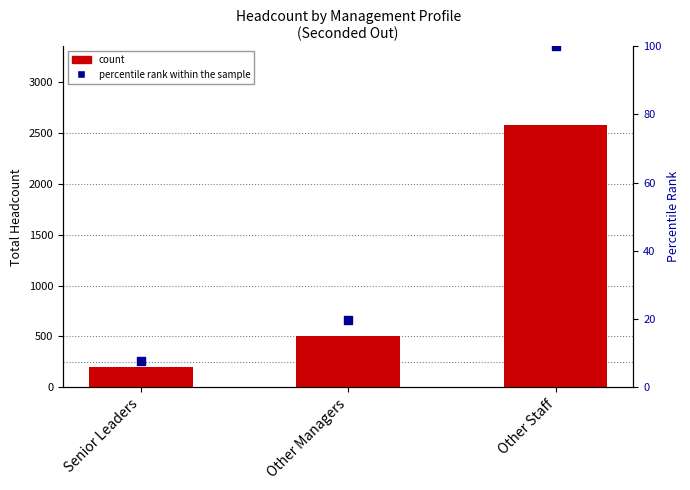

What is the total value across all series at Other Staff?

2675.0